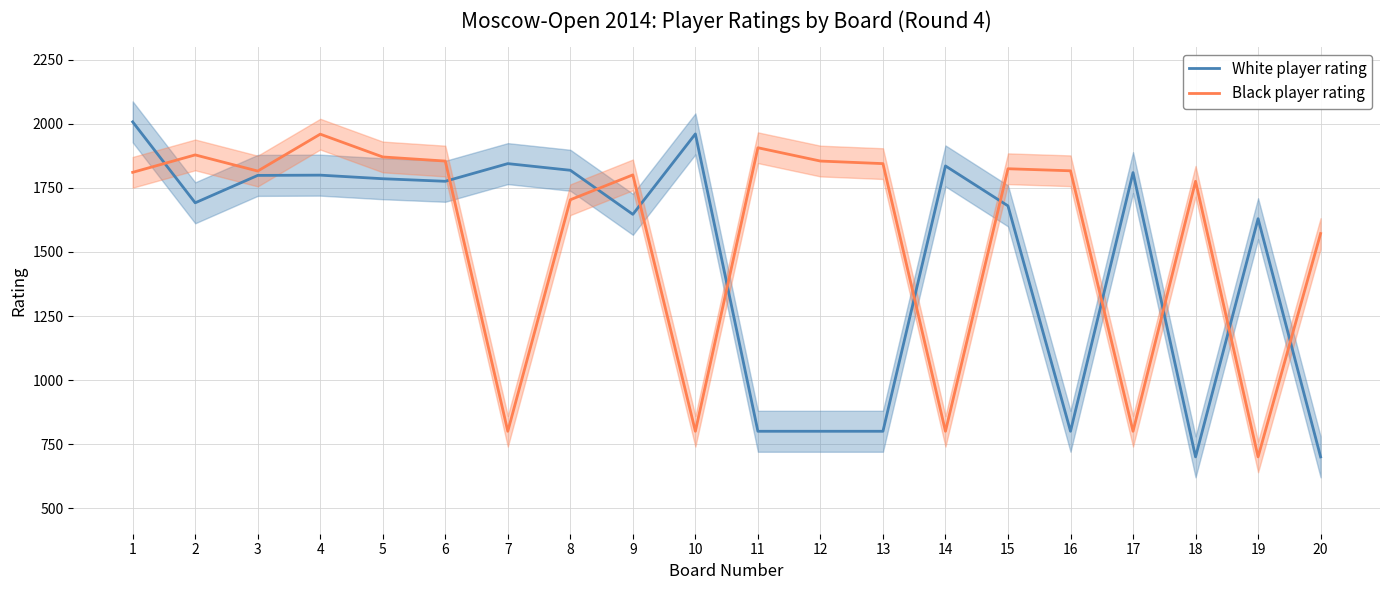

At how many categories does at least one series exceed 965?

20